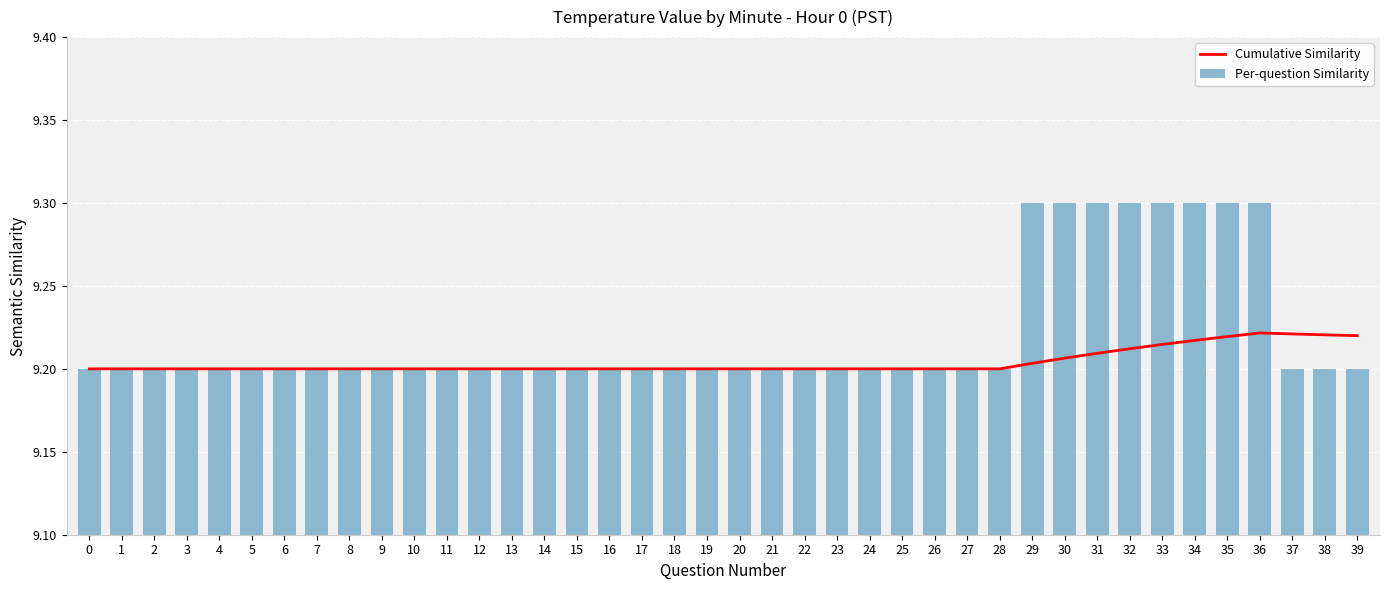

Is the value of Per-question Similarity at 37 greater than the value of Cumulative Similarity at 33?

No